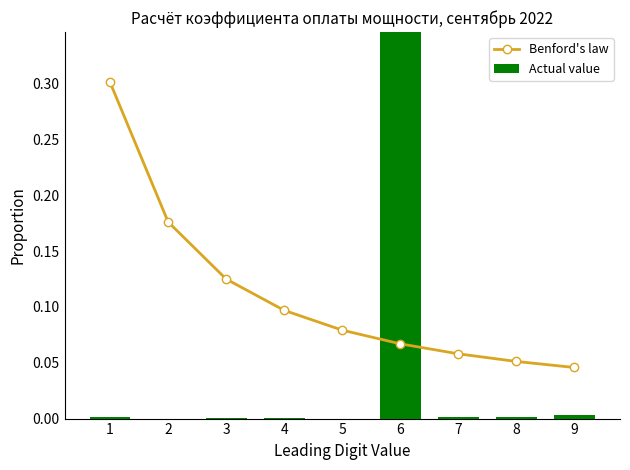

Reading left to right, transcribe all the data shown in this chart.

Benford's law: 1=0.3	2=0.2	3=0.1	4=0.1	5=0.1	6=0.1	7=0.1	8=0.1	9=0.0
Actual value: 1=0.0	2=0.0	3=0.0	4=0.0	5=0.0	6=1.0	7=0.0	8=0.0	9=0.0